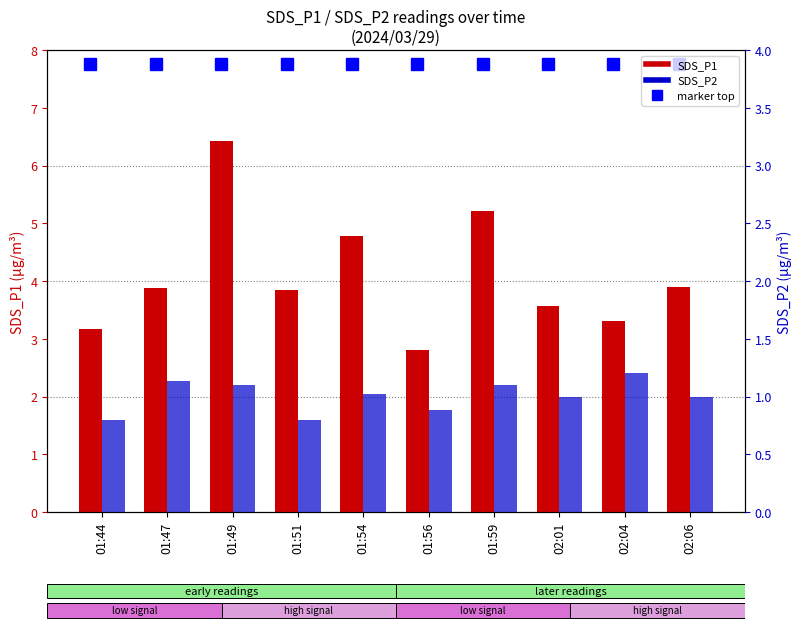

Rank the series by their average value, from lowest to highest.

SDS_P2, SDS_P1